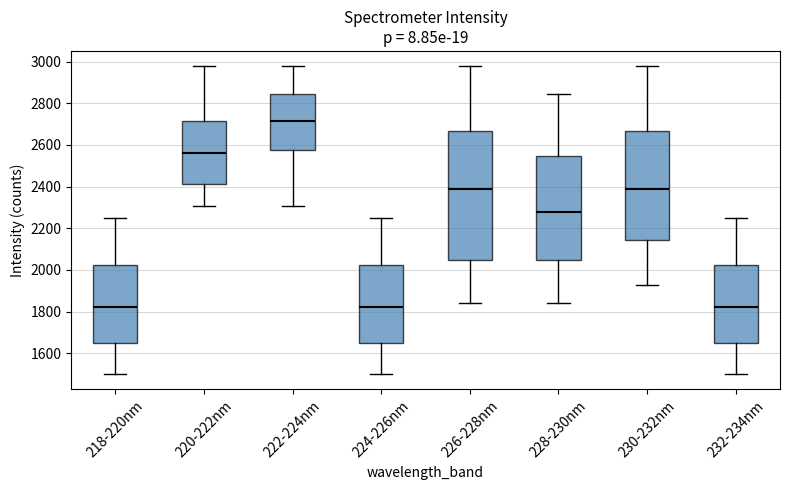

Where does the median line of the box for 230-232nm sit on the y-axis? The values are not printed on the chart, so give them approximately, as read against the axis.

2380